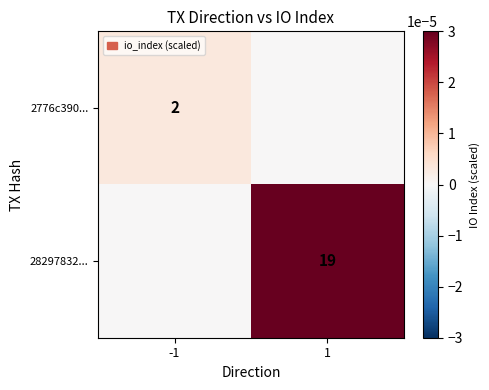

True or false: 28297832... has a value of 29 at 1.

False